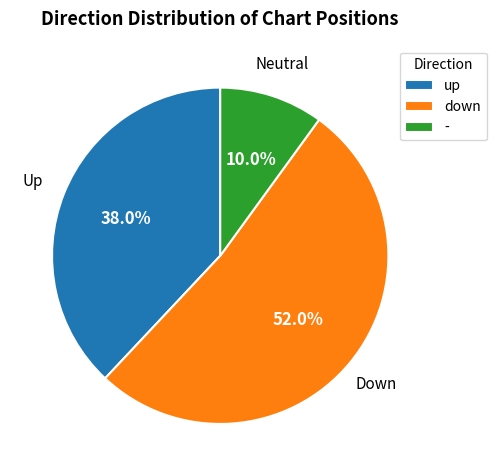

The - slice represents 10% of the pie. True or false?

True